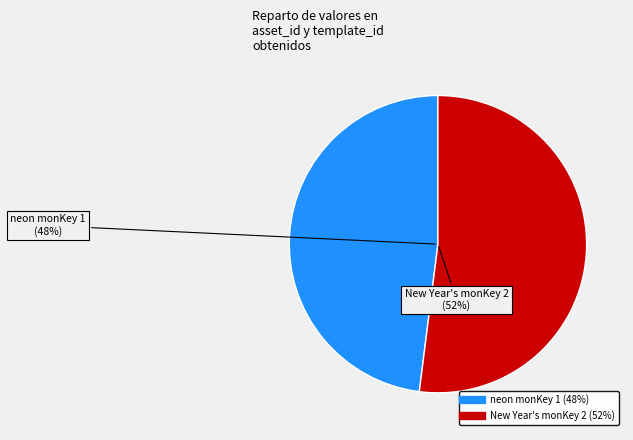

Is it true that 1099585402531 is 43% of the pie?

False